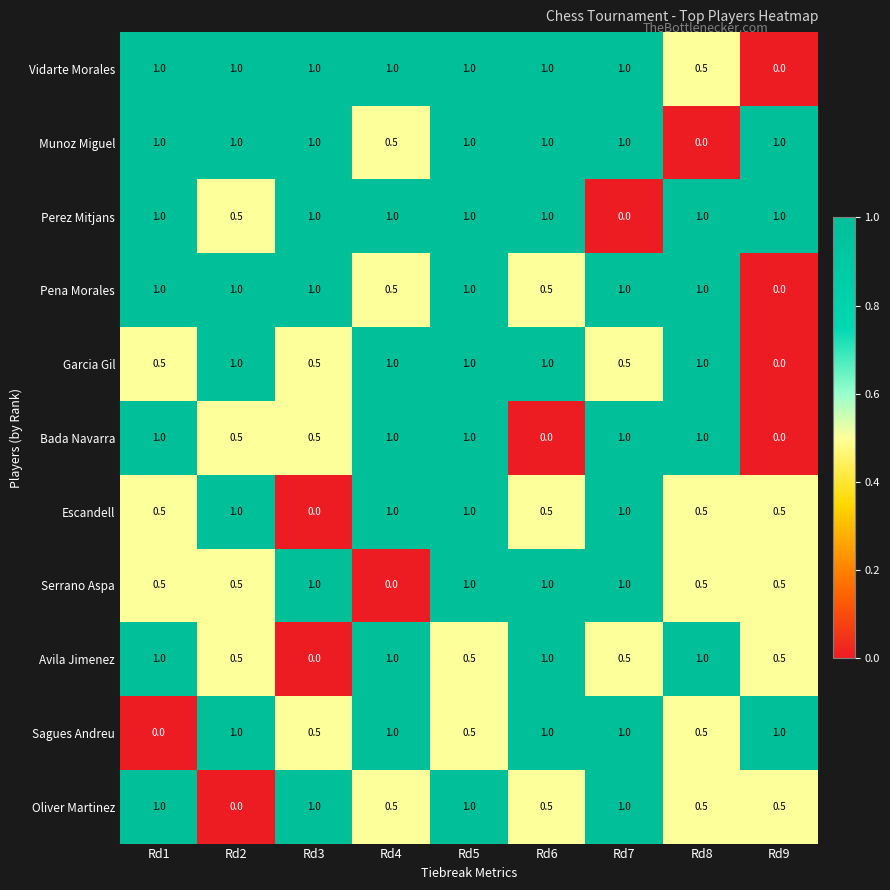

Where is Sagues Andreu nearest to the value 0?

Rd1